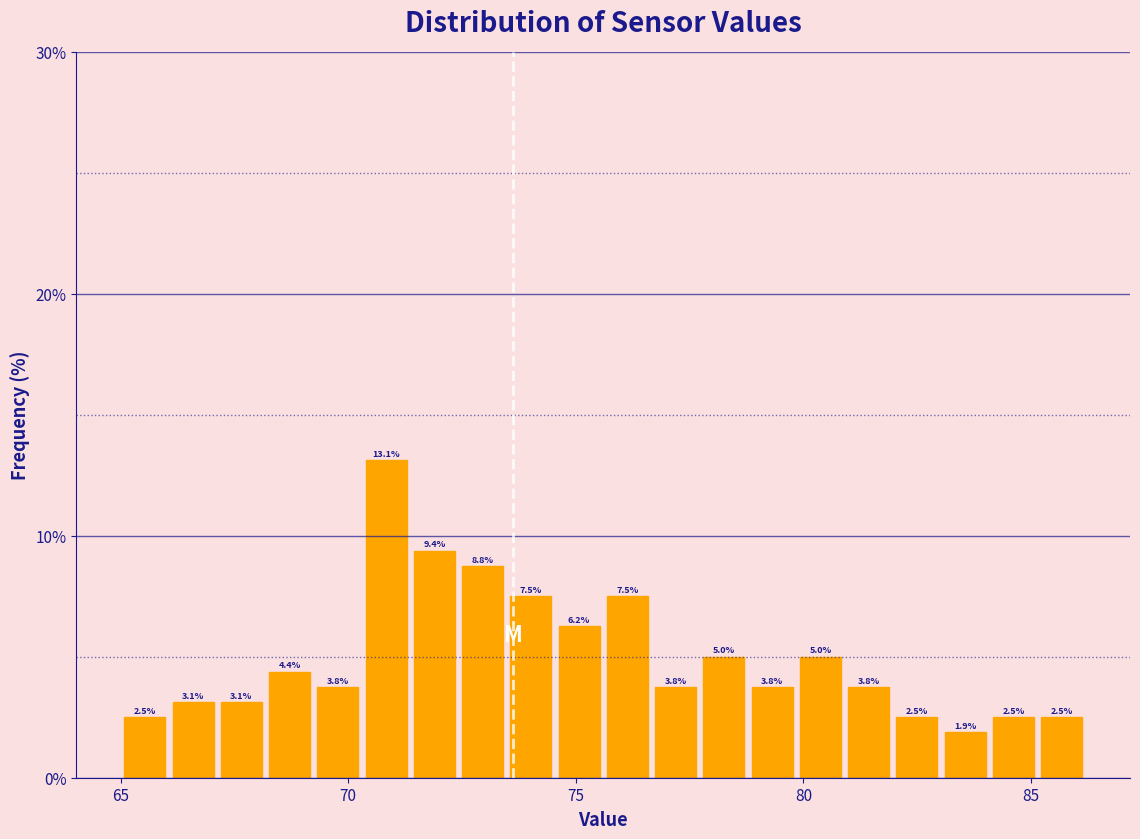

Read against the x-axis, roughly where is the centre of the tallest bar?

71.0